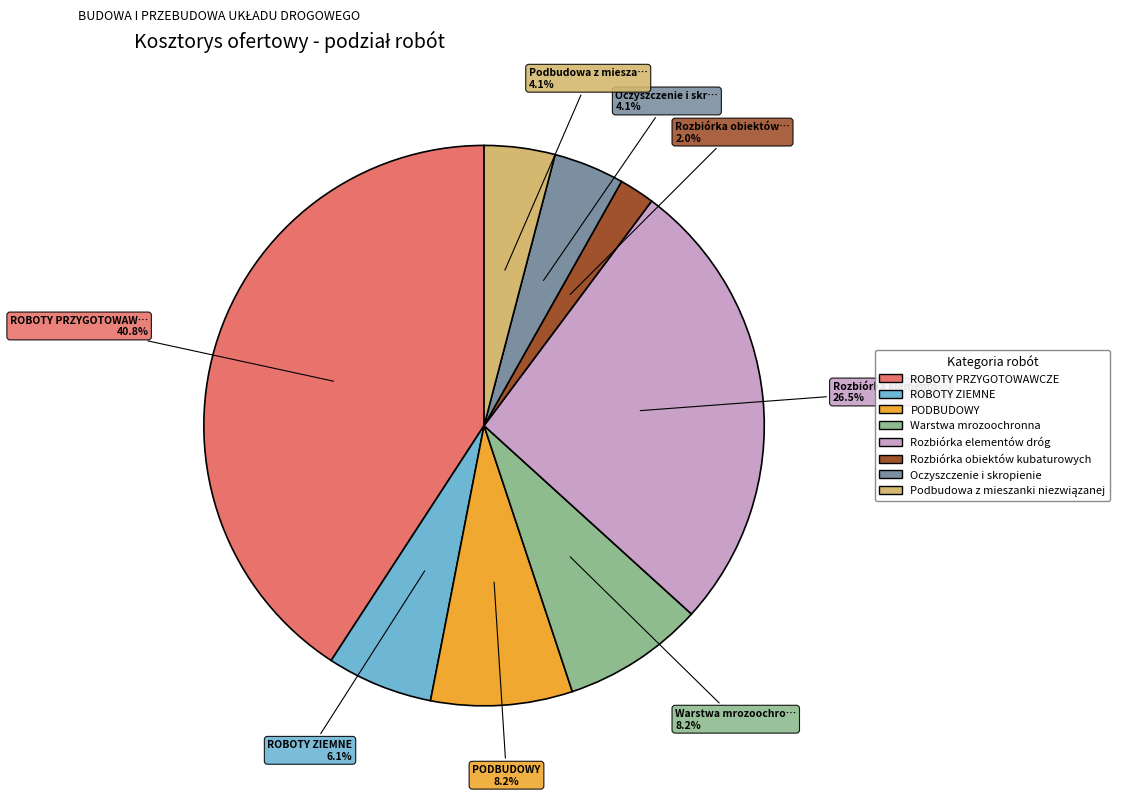

Is there any slice that represents more than half of the pie?

No